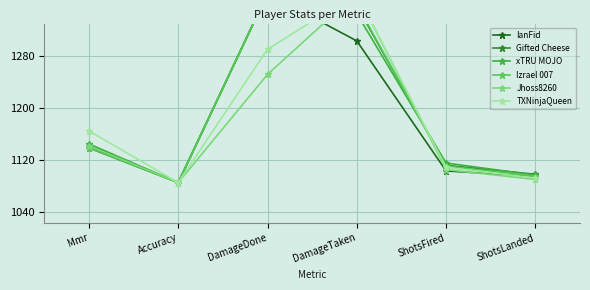

What is the maximum value for Izrael 007?

1376.4